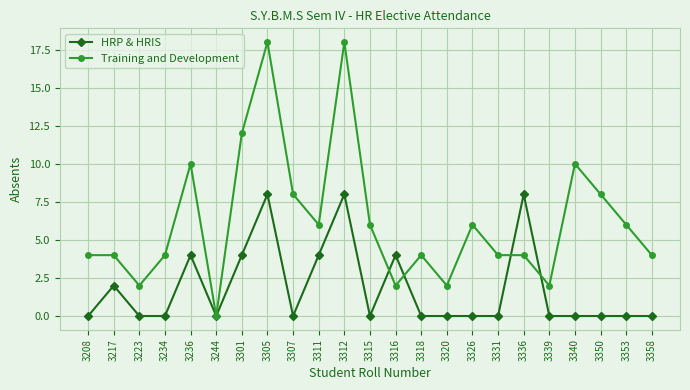

What is the spread (max minus min) of values at 3339?

2